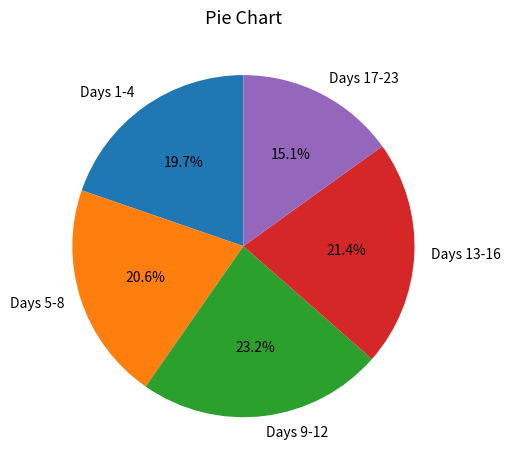

Is the sum of Days 9-12 and Days 5-8 greater than half?

No